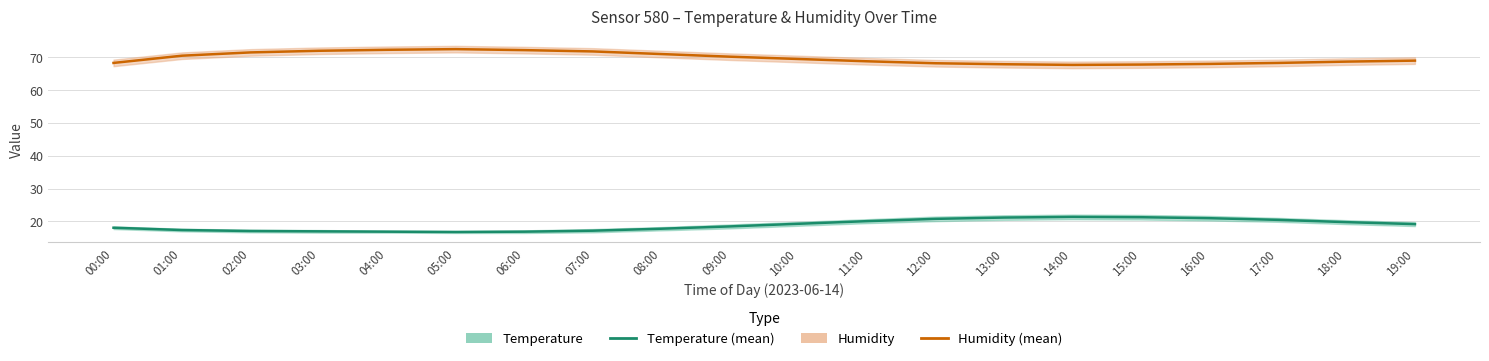

What value does the Humidity series have at 12:00?

68.2